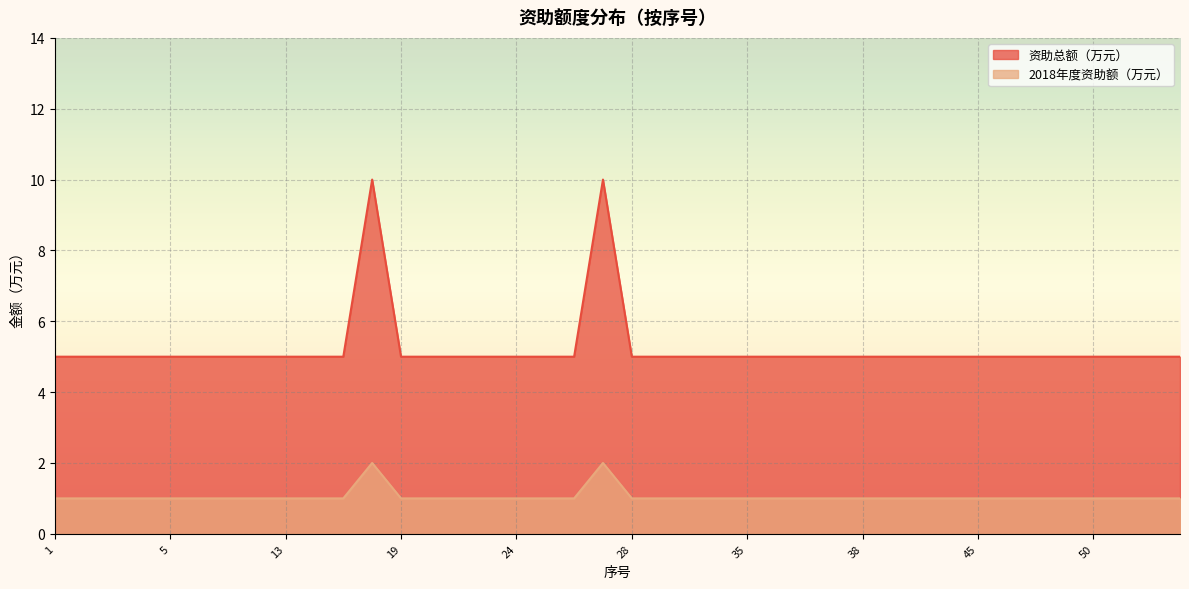

Which label corresponds to the largest value in the chart?

18